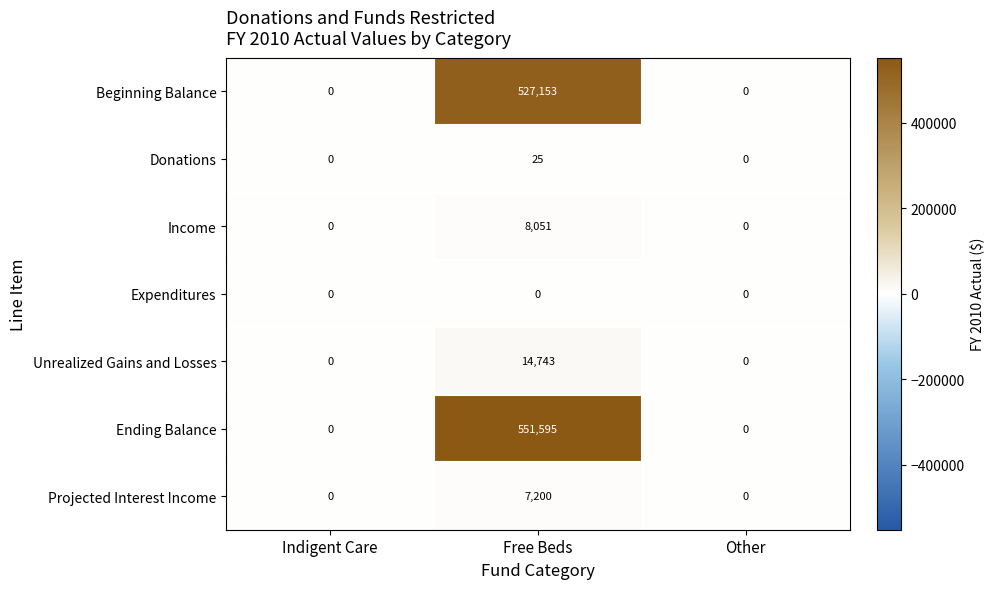

Reading left to right, what are all the values shown in this chart?

Beginning Balance: Indigent Care=0	Free Beds=527153	Other=0
Donations: Indigent Care=0	Free Beds=25	Other=0
Income: Indigent Care=0	Free Beds=8051	Other=0
Expenditures: Indigent Care=0	Free Beds=0	Other=0
Unrealized Gains and Losses: Indigent Care=0	Free Beds=14743	Other=0
Ending Balance: Indigent Care=0	Free Beds=551595	Other=0
Projected Interest Income: Indigent Care=0	Free Beds=7200	Other=0